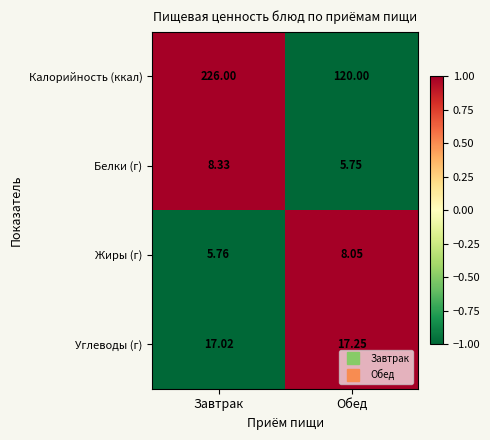

Which series changed the most between Завтрак and Обед?

Калорийность (ккал)